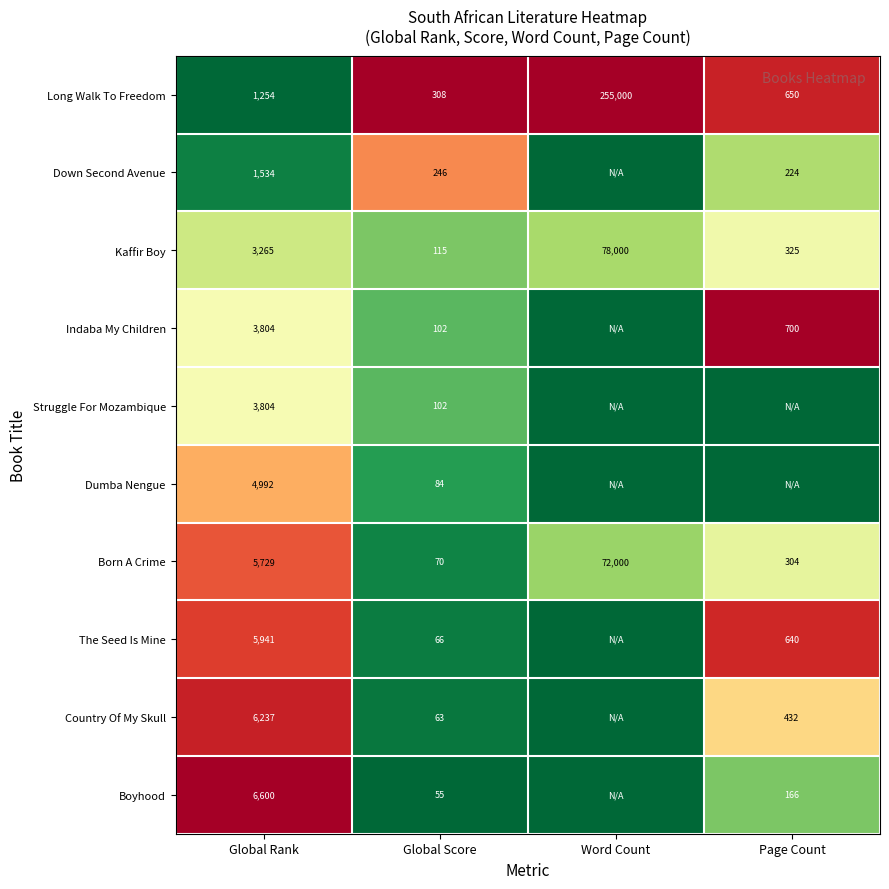

Is it true that Kaffir Boy equals 3265 at Global Rank?

True